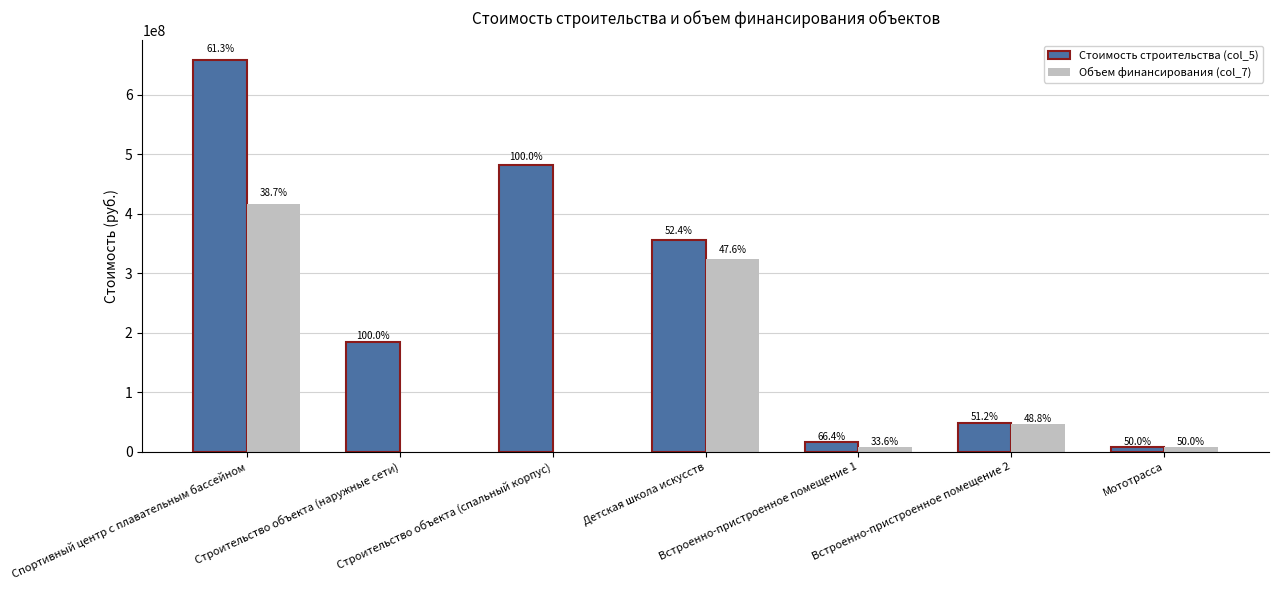

What are all the series names shown in the legend?

Стоимость строительства (col_5), Объем финансирования (col_7)